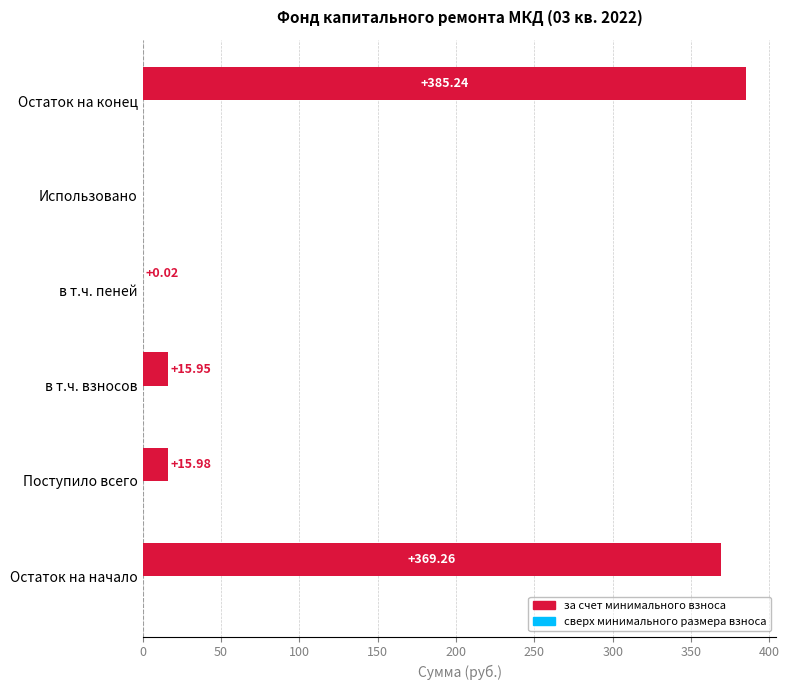

At which category does the chart reach its peak across all series?

Остаток на конец